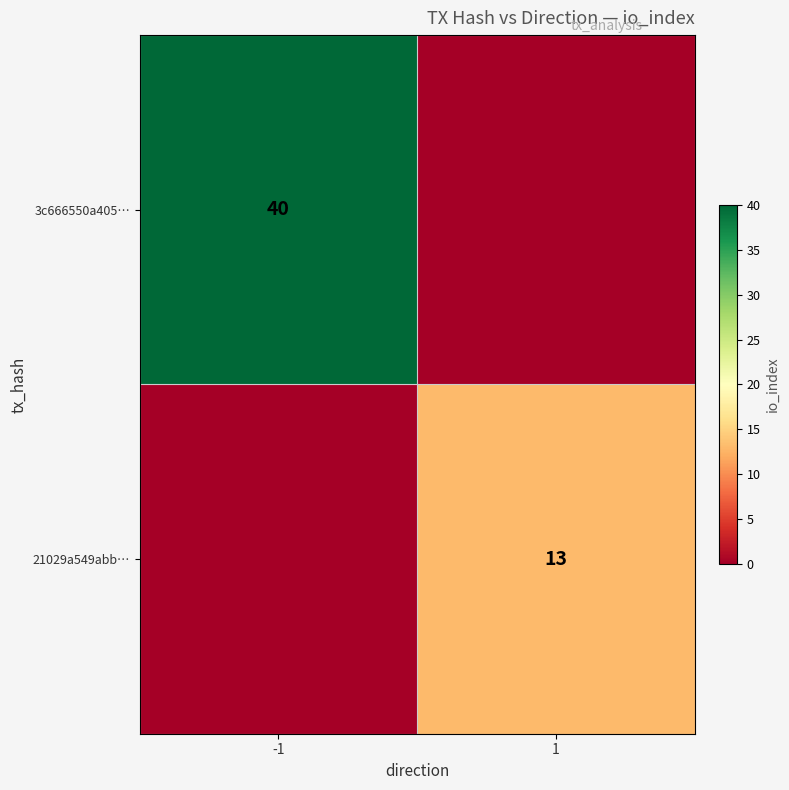

True or false: 21029a549abb… has a value of 6 at 1.

False